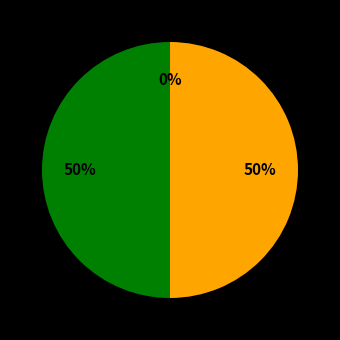

To the nearest percent, what is the average slice percentage?

33%